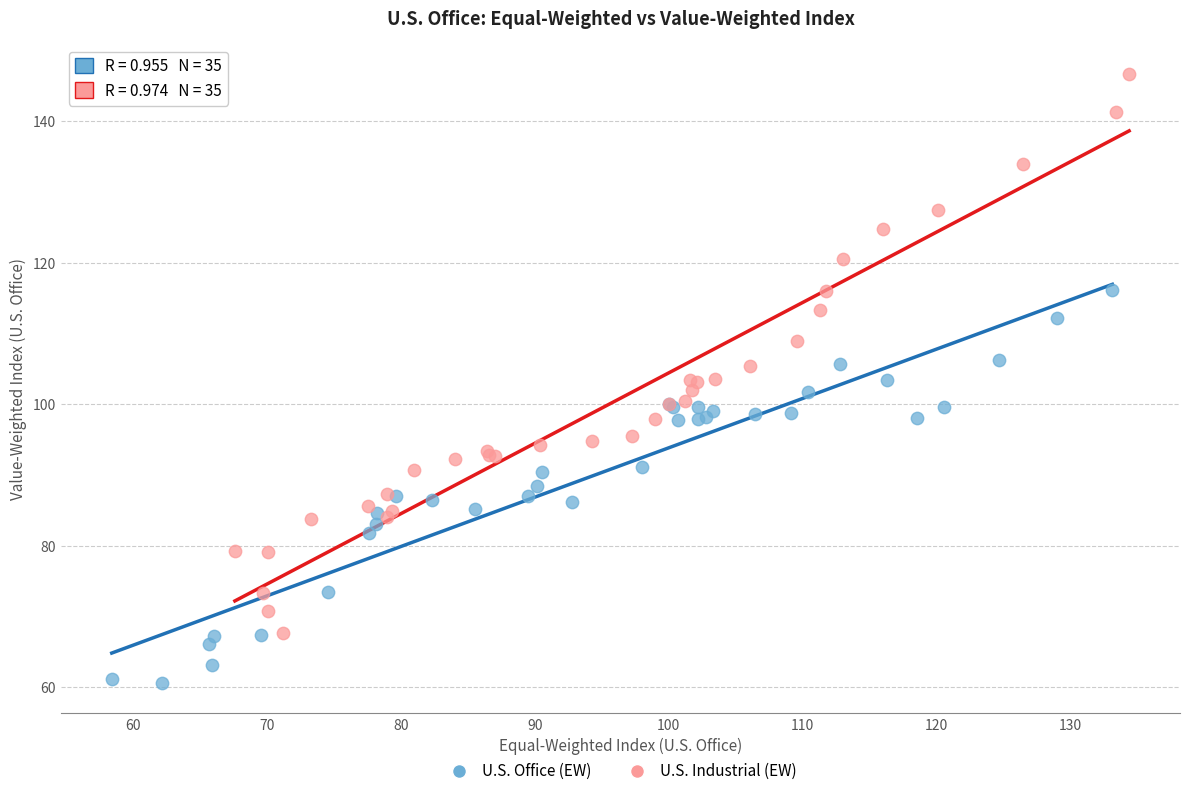

Which series reaches the maximum Y coordinate?

U.S. Industrial (EW)